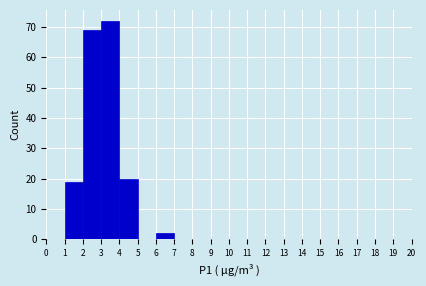

Reading left to right, transcribe this chart: for each bar, give the range it covers on the x-axis and its height. The values are not printed on the chart, so give them approximately, as read against the axis.

0 to 1: 0
1 to 2: 19
2 to 3: 69
3 to 4: 72
4 to 5: 20
5 to 6: 0
6 to 7: 2
7 to 8: 0
8 to 9: 0
9 to 10: 0
10 to 11: 0
11 to 12: 0
12 to 13: 0
13 to 14: 0
14 to 15: 0
15 to 16: 0
16 to 17: 0
17 to 18: 0
18 to 19: 0
19 to 20: 0